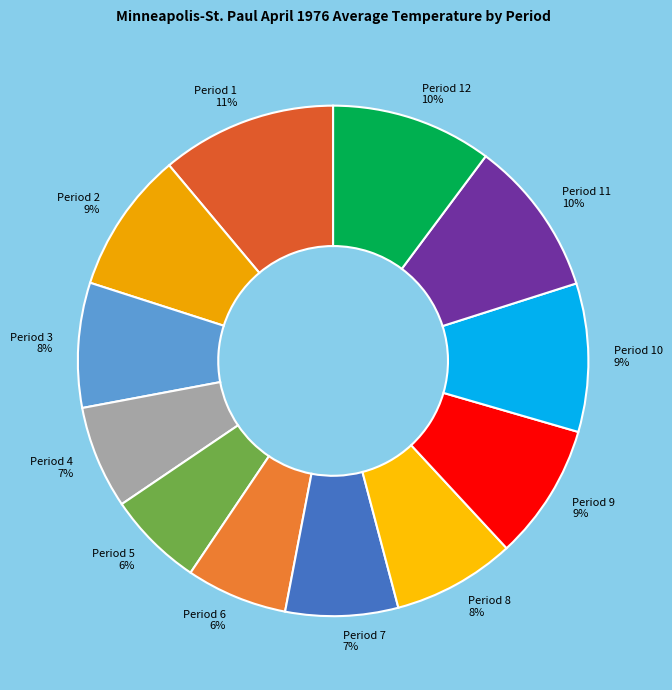

How many segments does this pie chart have?

12